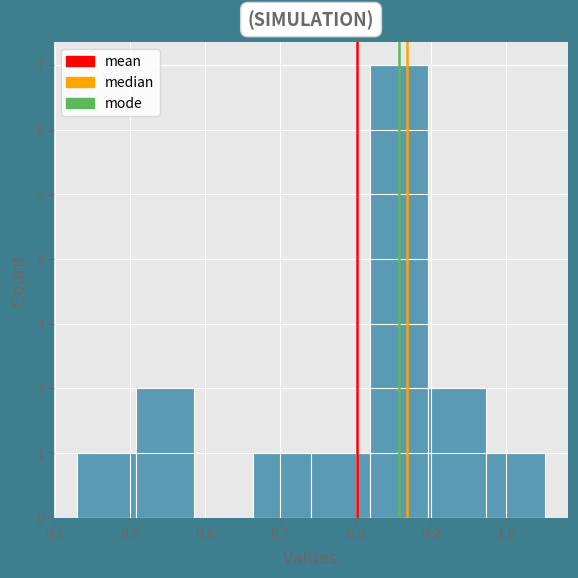

Reading left to right, transcribe this chart: for each bar, give the range it covers on the x-axis and its height. Neither the bar edges nor the heights are printed on the chart, so give them approximately, as read against the axes.

0.43 to 0.51: 1
0.51 to 0.59: 2
0.59 to 0.66: 0
0.66 to 0.74: 1
0.74 to 0.82: 1
0.82 to 0.90: 7
0.90 to 0.97: 2
0.97 to 1.05: 1